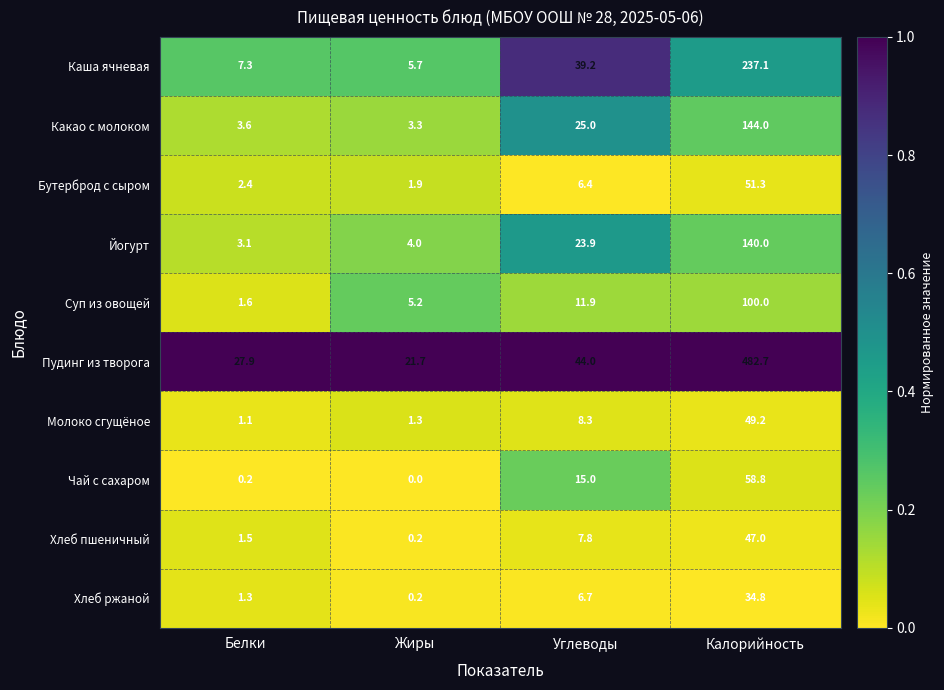

What is the difference between the maximum and second lowest values in the Хлеб пшеничный series?

45.5